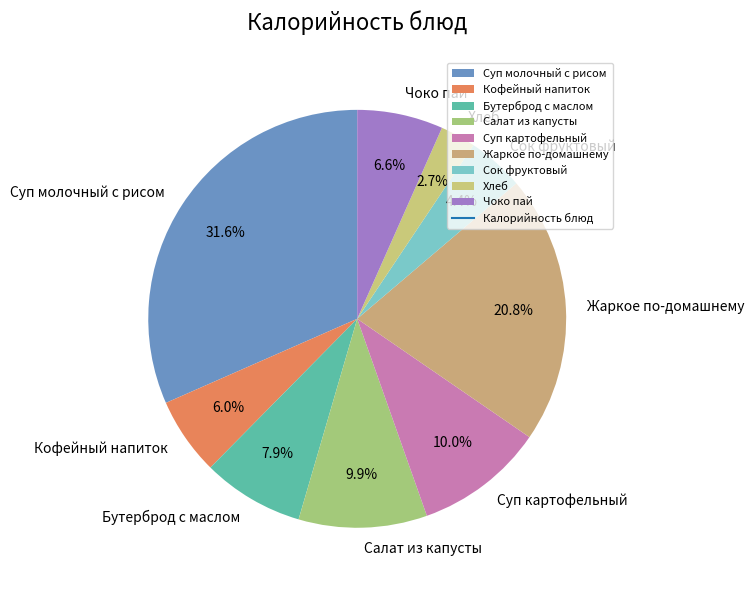

To the nearest percent, what percentage of the pie is Салат из капусты?

10%